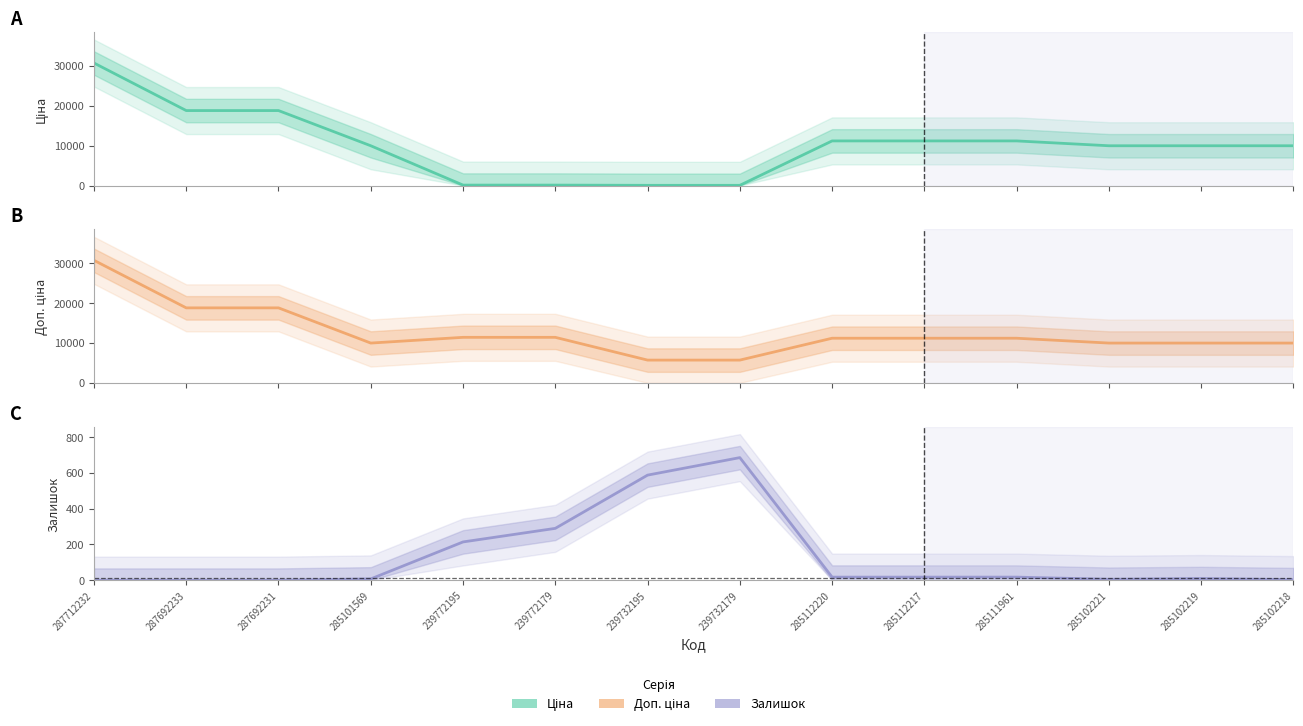

What is the average value of the Ціна series?

10151.2